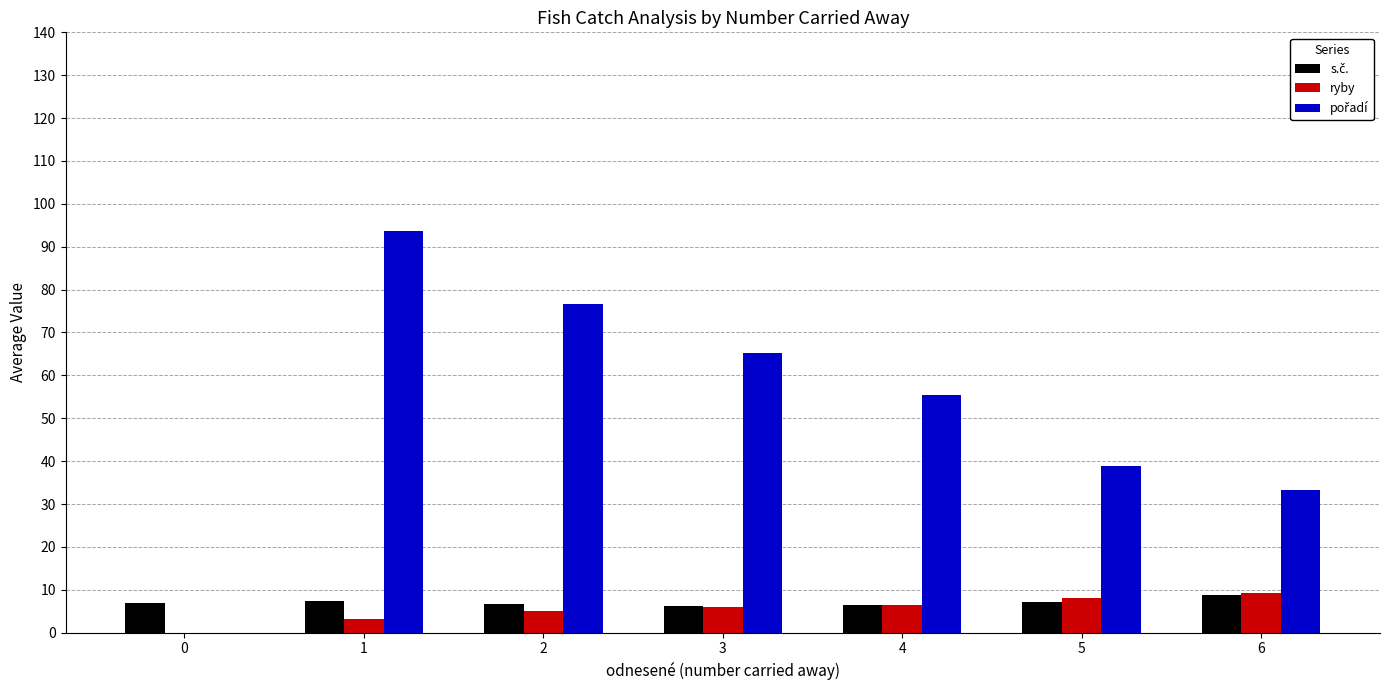

What is the sum of the ryby values at 4 and 1?

9.7